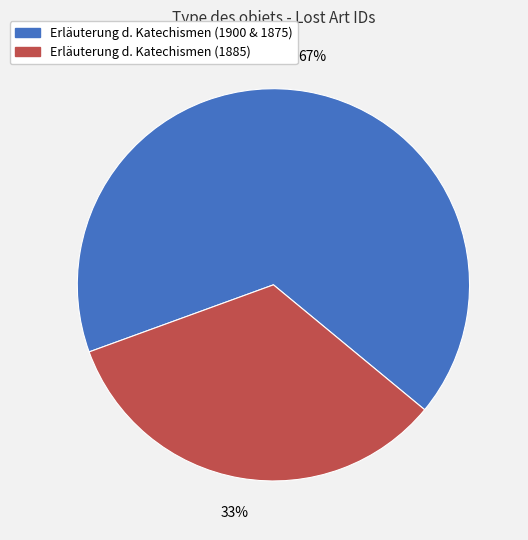

To the nearest percent, what is the average slice percentage?

50%